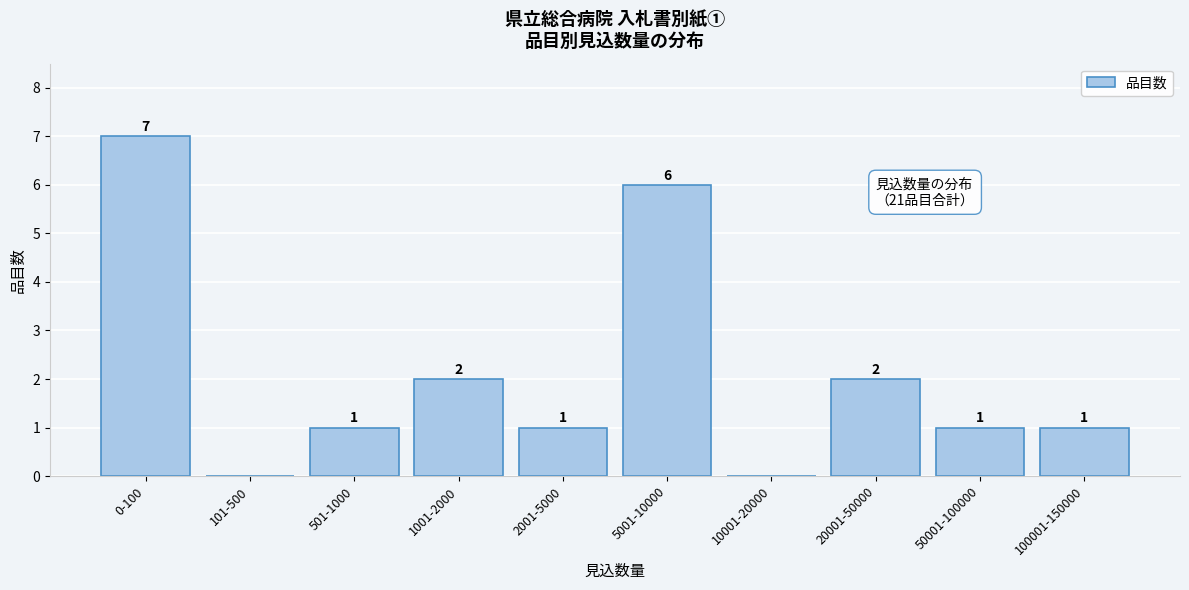

Reading left to right, list all the values displayed in this chart.

0-100=7	101-500=0	501-1000=1	1001-2000=2	2001-5000=1	5001-10000=6	10001-20000=0	20001-50000=2	50001-100000=1	100001-150000=1